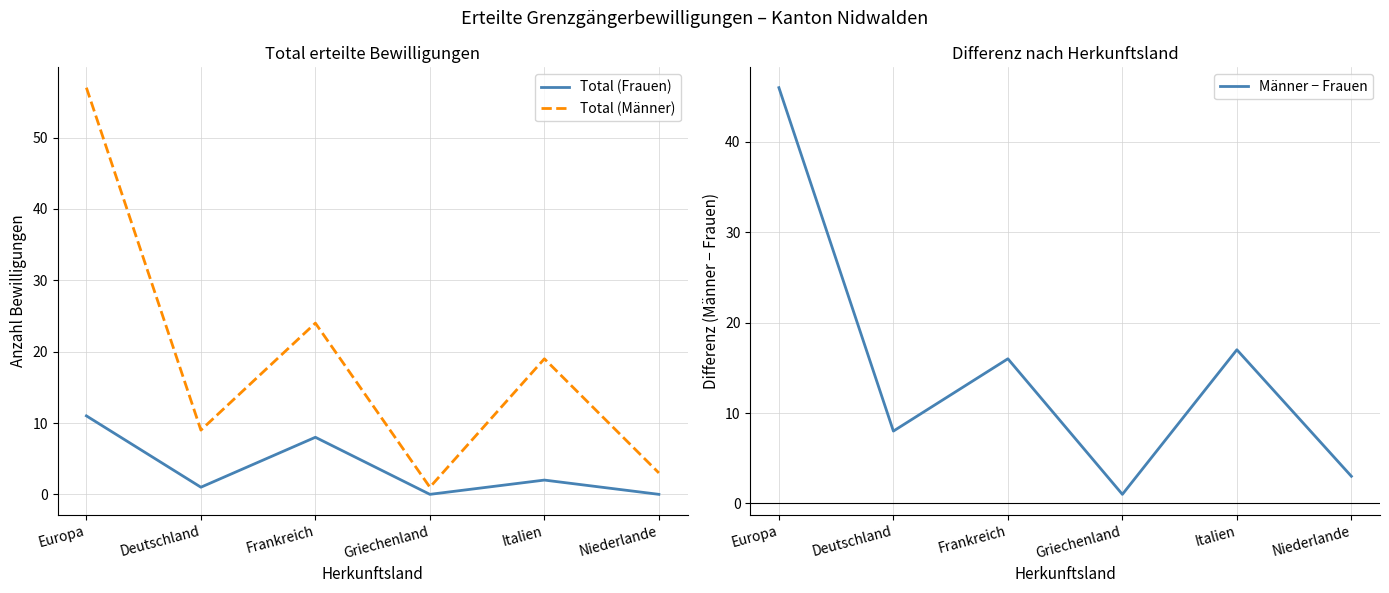

How many data points in Total (Männer) are less than 19?

3